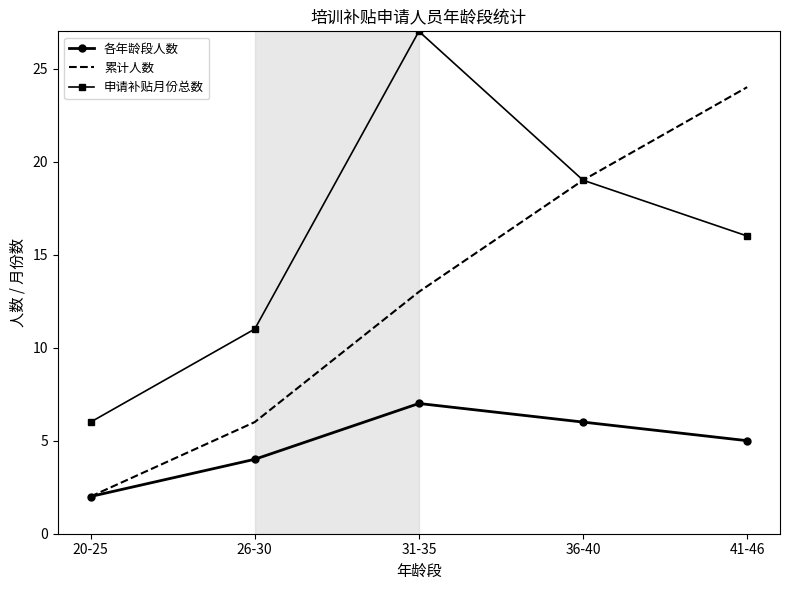

List the labels in order of 申请补贴月份总数 value, largest first.

31-35, 36-40, 41-46, 26-30, 20-25